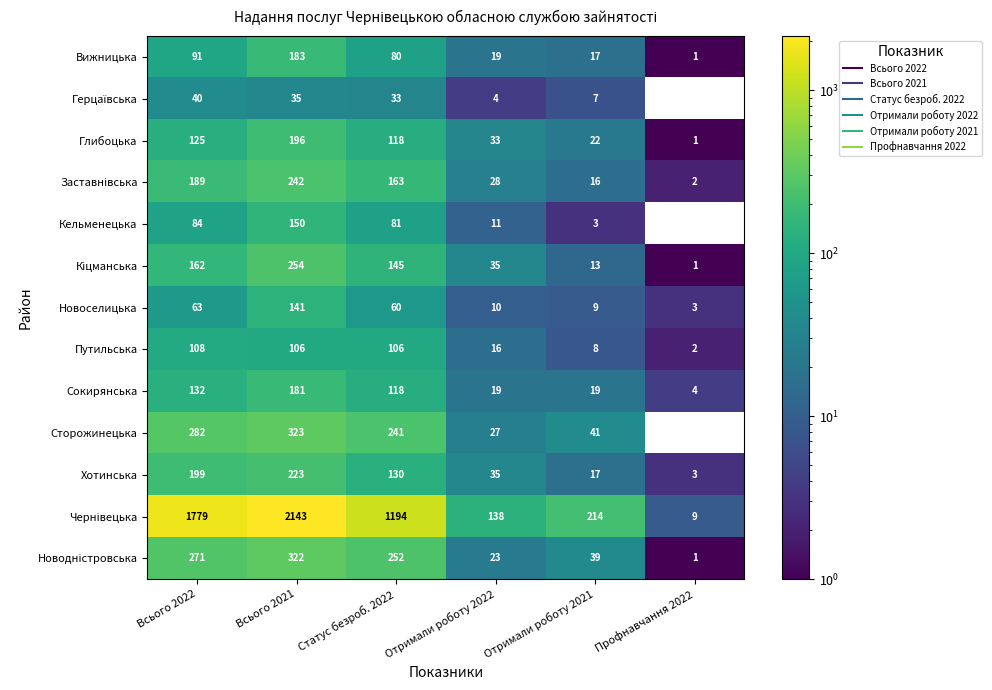

What is the average value of the Путильська series?

58